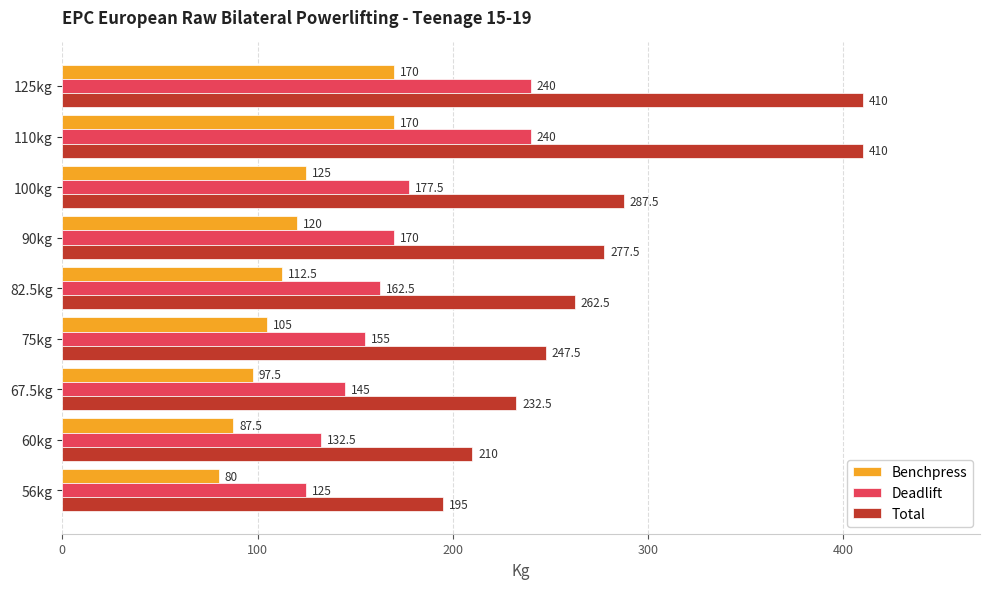

At which label is Total closest to 302?

100kg